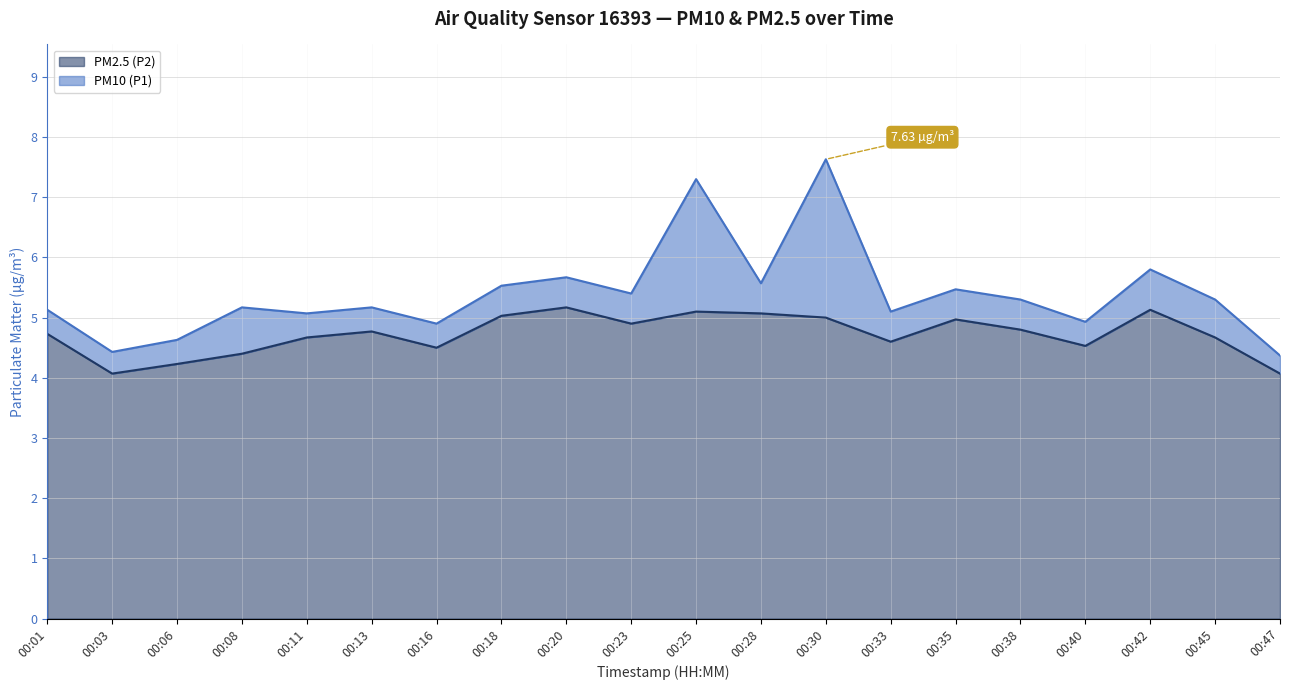

True or false: PM2.5 (P2) and PM10 (P1) cross at least once.

False